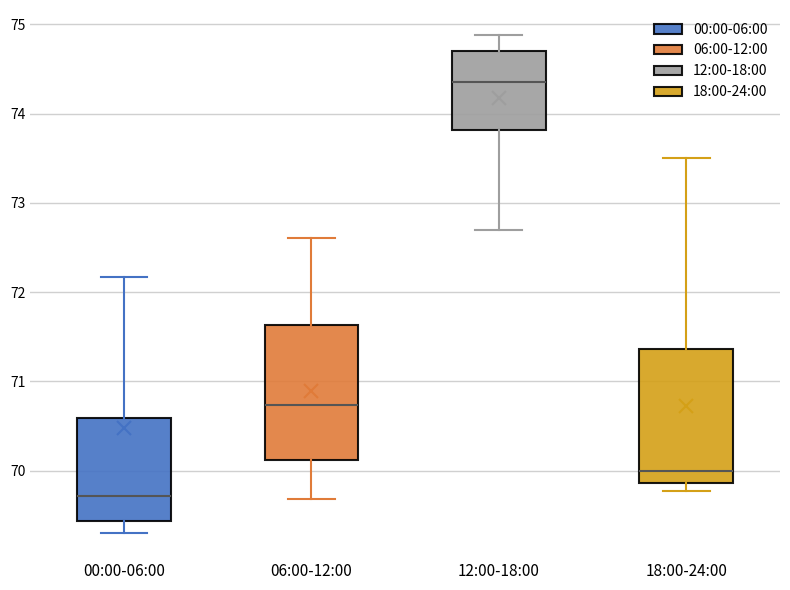

Reading left to right, read every box against the y-axis: the position of its median line, the range the box covers, and the ends of its whiskers. The values are not printed on the chart, so give them approximately, as read against the axis.

00:00-06:00: median 69.7, box 69.4 to 70.6, whiskers 69.3 to 72.2
06:00-12:00: median 70.7, box 70.1 to 71.6, whiskers 69.7 to 72.6
12:00-18:00: median 74.4, box 73.8 to 74.7, whiskers 72.7 to 74.9
18:00-24:00: median 70.0, box 69.9 to 71.4, whiskers 69.8 to 73.5